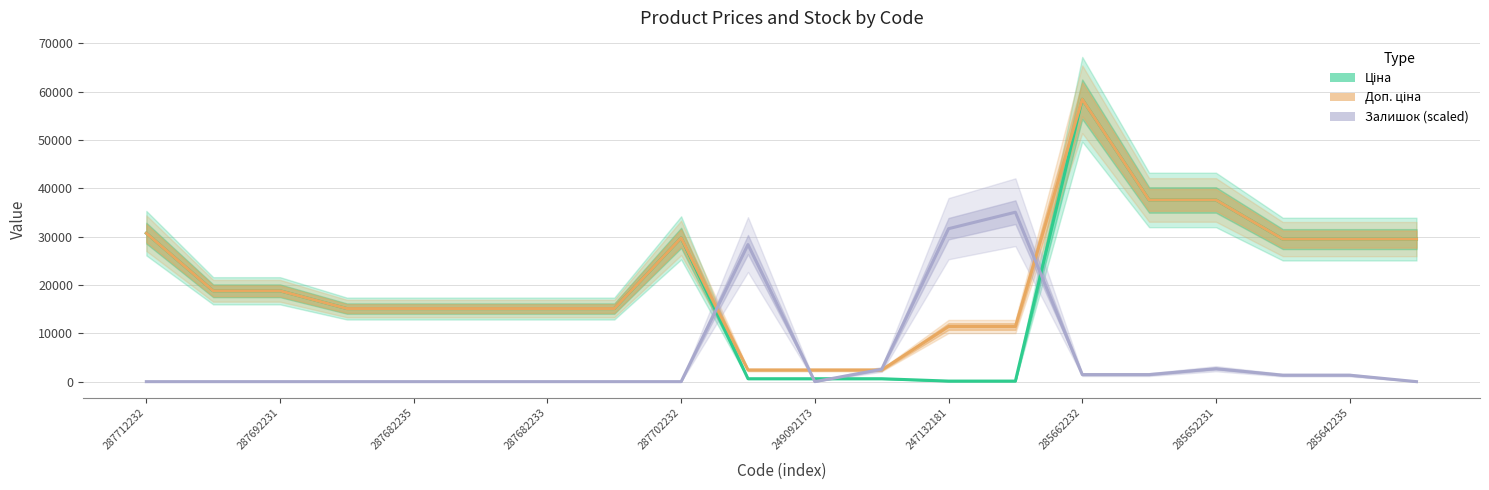

Rank the series by their maximum value, from highest to lowest.

Ціна, Доп. ціна, Залишок (scaled)